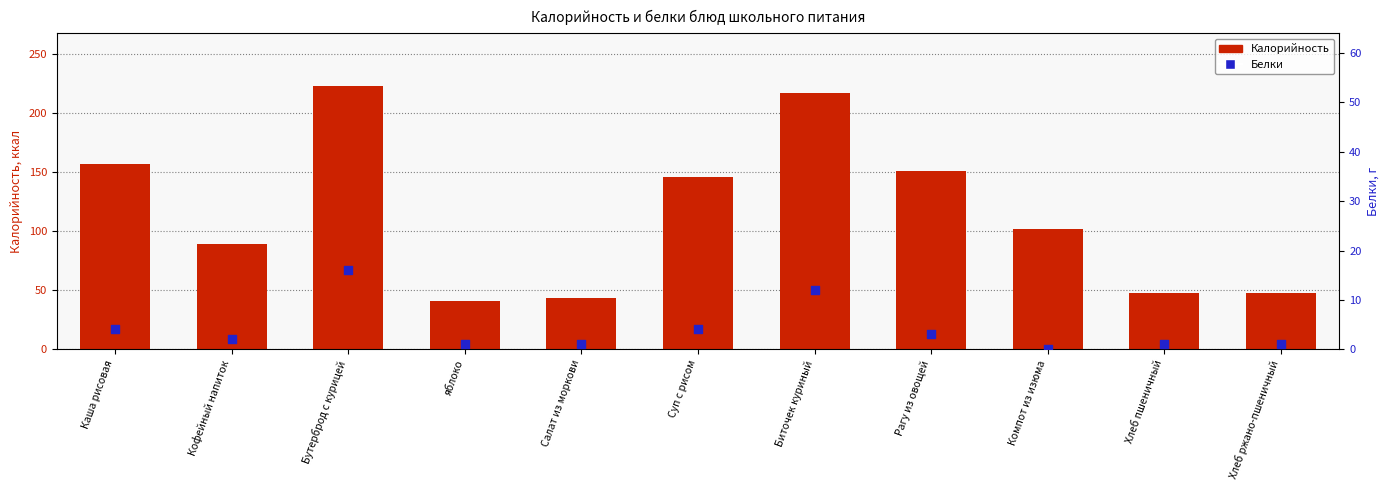

What are all the series names shown in the legend?

Калорийность, Белки